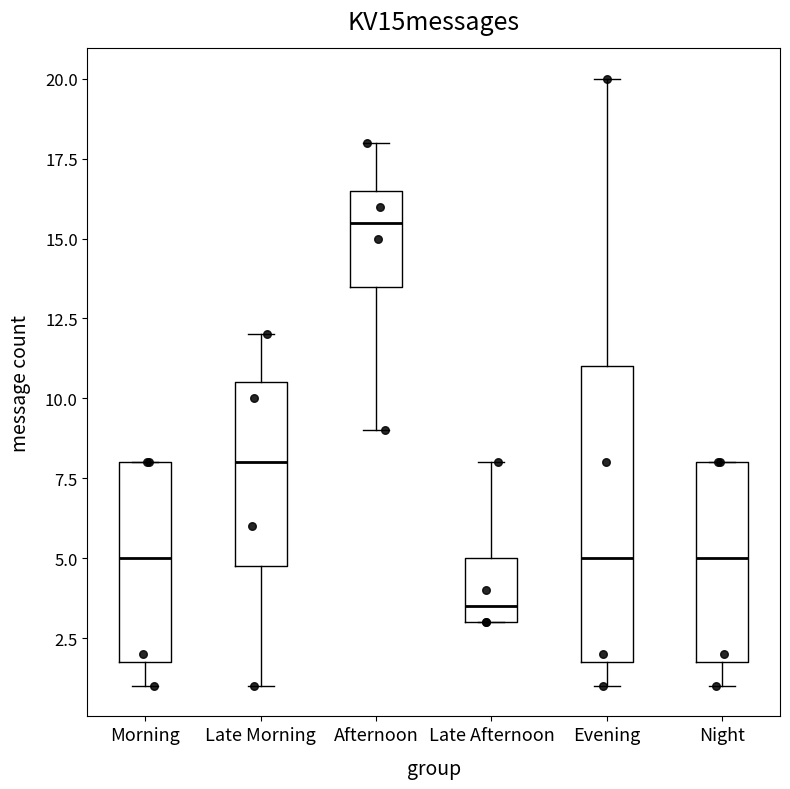

Reading left to right, transcribe this box plot: for each box, give where its median line is, the range the box spans, and where its two whiskers end, as read against the y-axis. The values are not printed on the chart, so give them approximately, as read against the axis.

Morning: median 5.0, box 2.0 to 8.0, whiskers 1.0 to 8.0
Late Morning: median 8.0, box 5.0 to 10.5, whiskers 1.0 to 12.0
Afternoon: median 15.5, box 13.5 to 16.5, whiskers 9.0 to 18.0
Late Afternoon: median 3.5, box 3.0 to 5.0, whiskers 3.0 to 8.0
Evening: median 5.0, box 2.0 to 11.0, whiskers 1.0 to 20.0
Night: median 5.0, box 2.0 to 8.0, whiskers 1.0 to 8.0